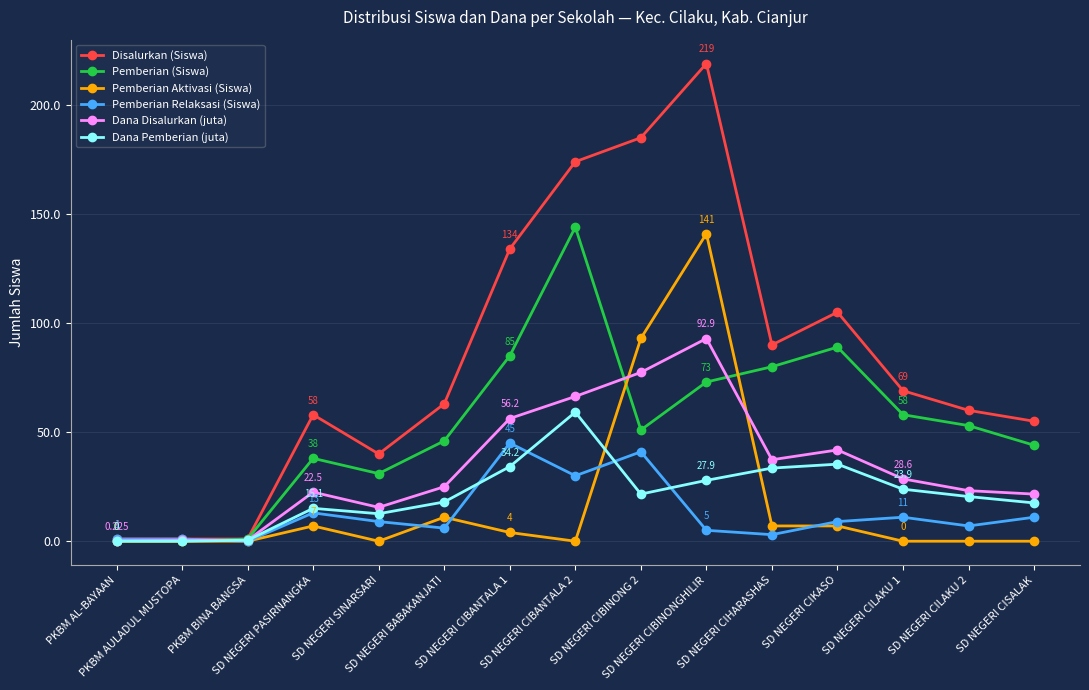

True or false: Pemberian Relaksasi (Siswa) has more than 2 interior local peaks.

True